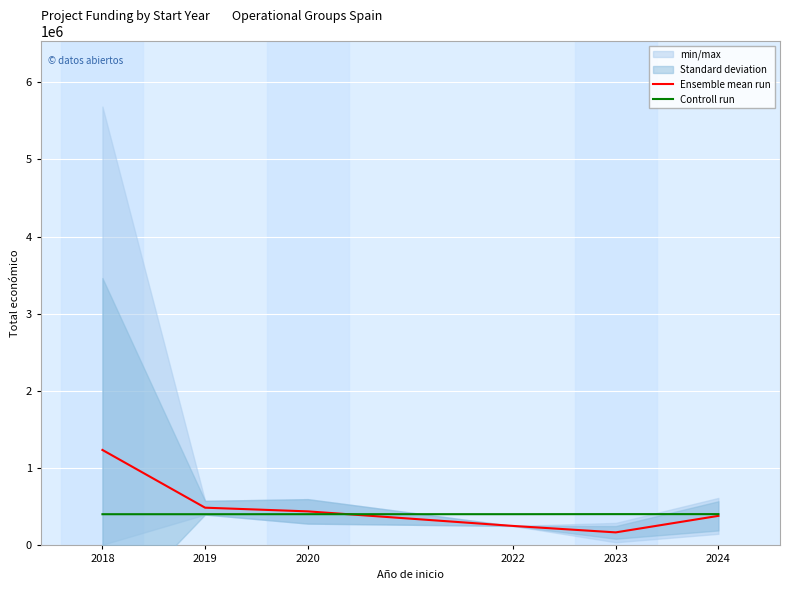

What is the sum of the Ensemble mean run values at 2020 and 2023?

609888.6